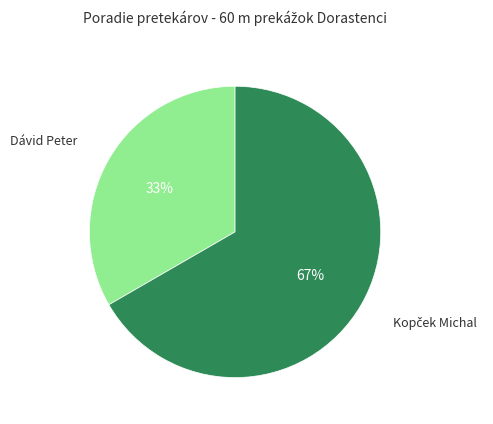

How many slices are in this pie chart?

2